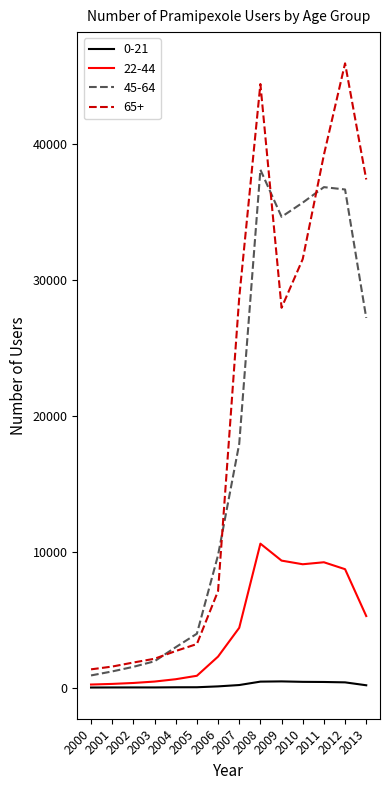

What is the difference between the 65+ values at 2006 and 2011?

32118